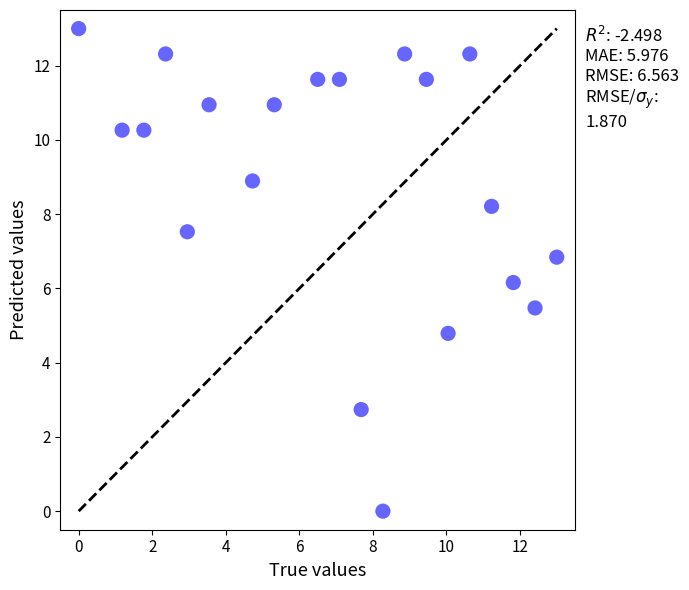

What Y value in the scatter plot is closest to 6?

6.2